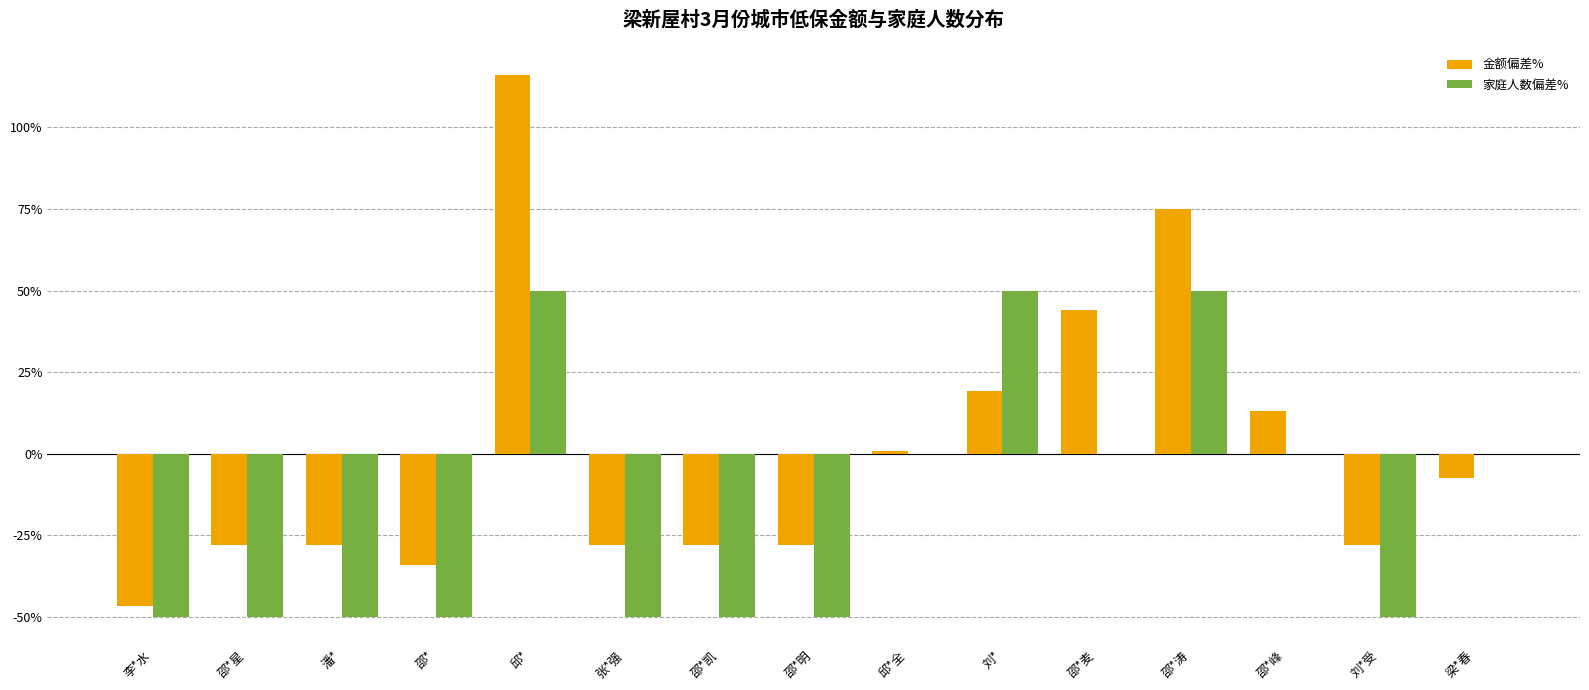

Which label corresponds to the largest value in the chart?

邱*